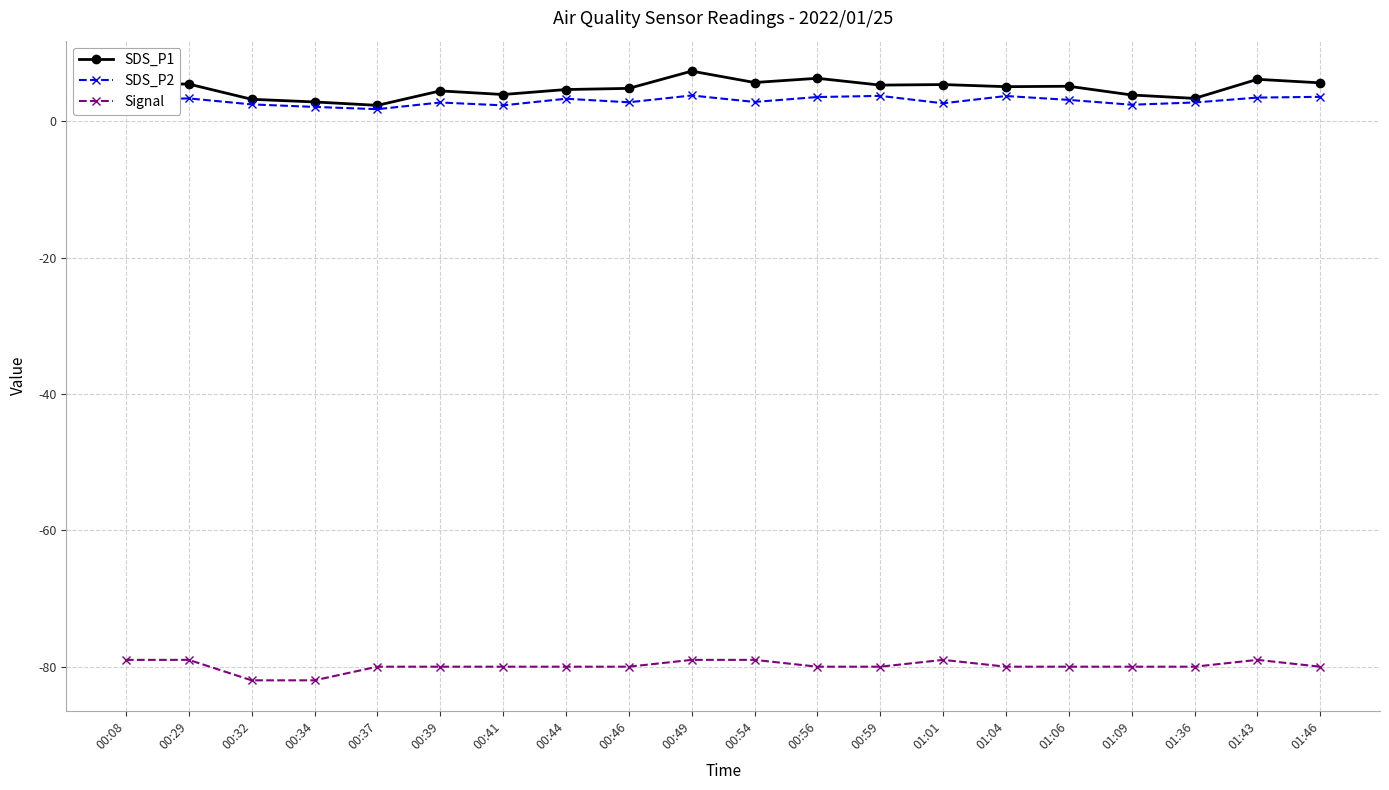

What is the total value across all series at 00:34?

-77.1